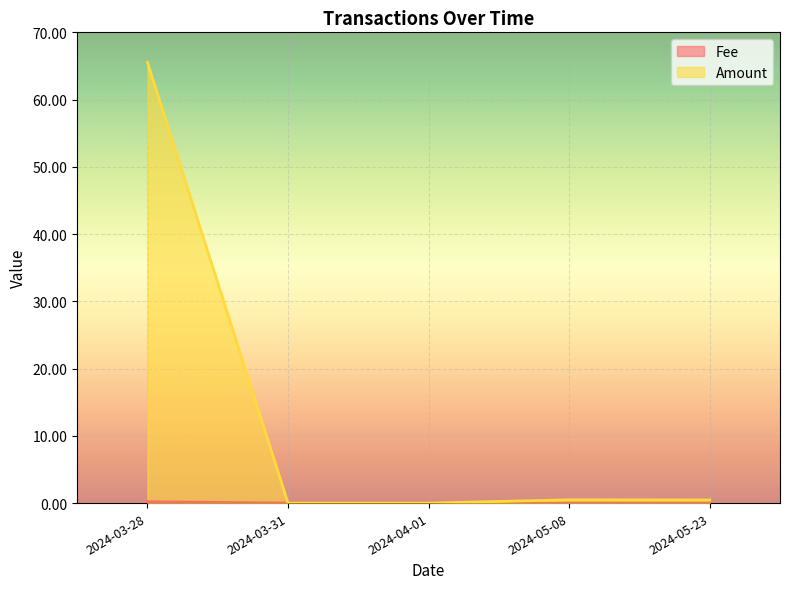

True or false: Fee has more than 0 points higher than both neighbors.

False